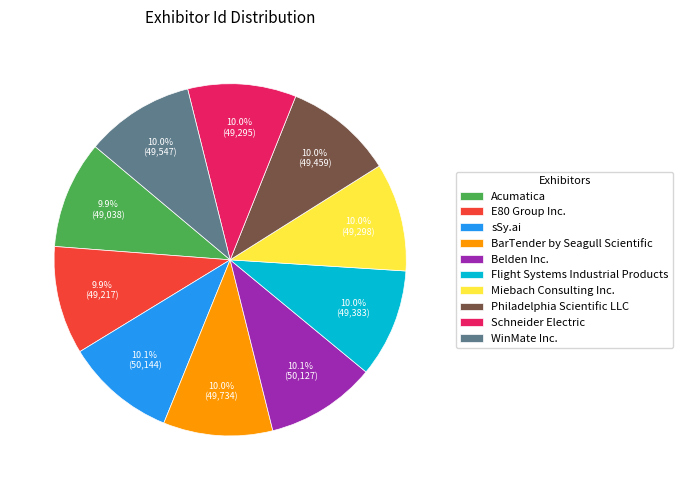

True or false: Acumatica accounts for 19% of the total.

False